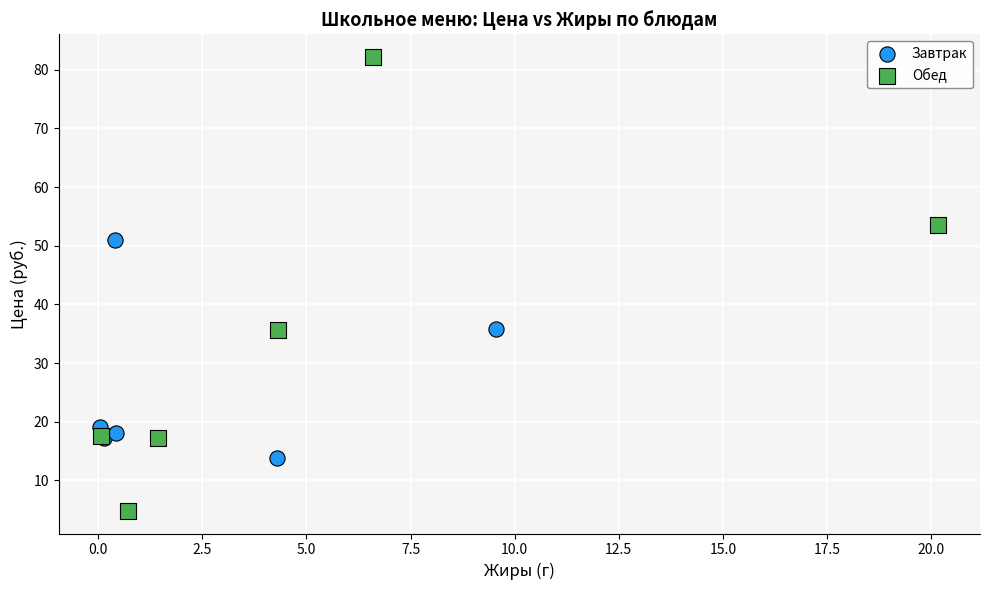

Which series reaches the minimum Y coordinate?

Обед